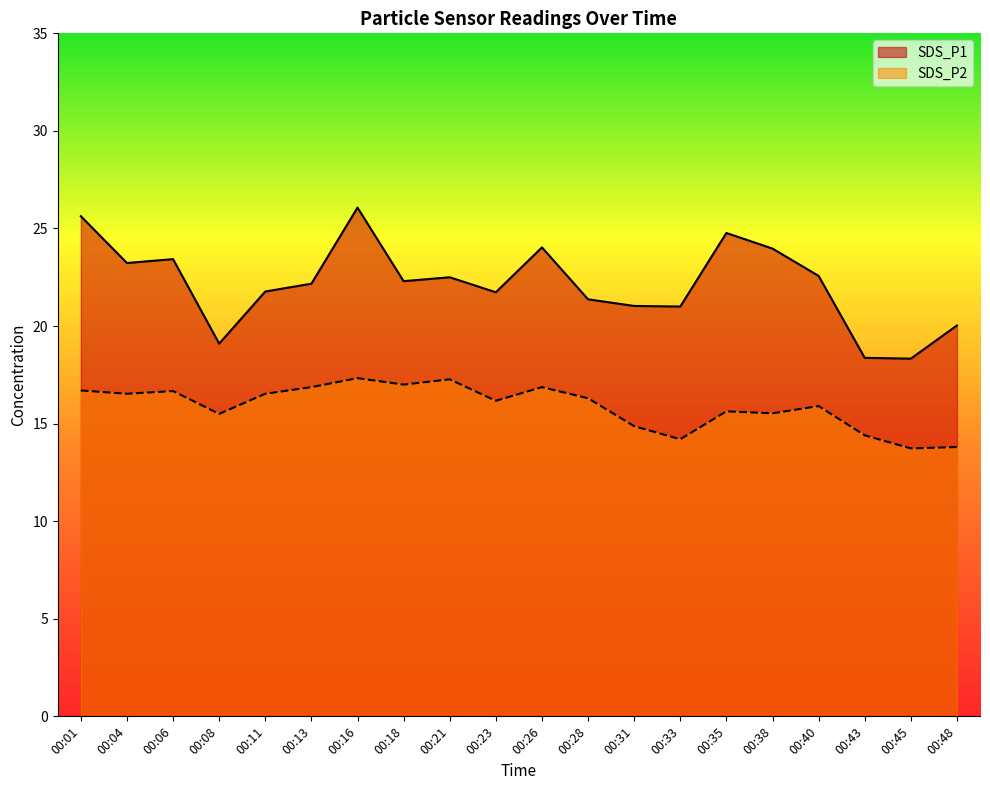

What is the difference between the maximum and minimum values in the SDS_P1 series?

7.7